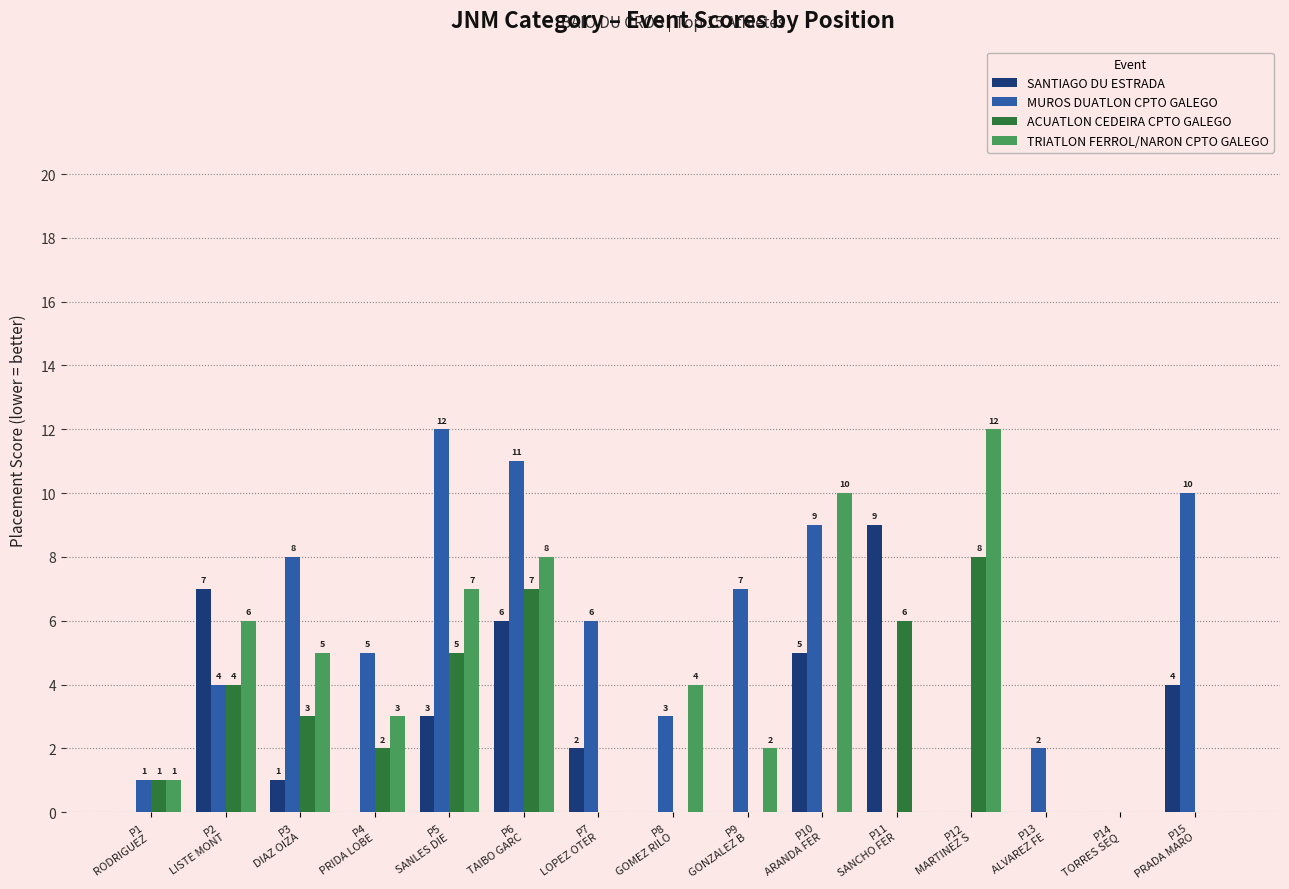

Which series has the largest total across all categories?

MUROS DUATLON CPTO GALEGO